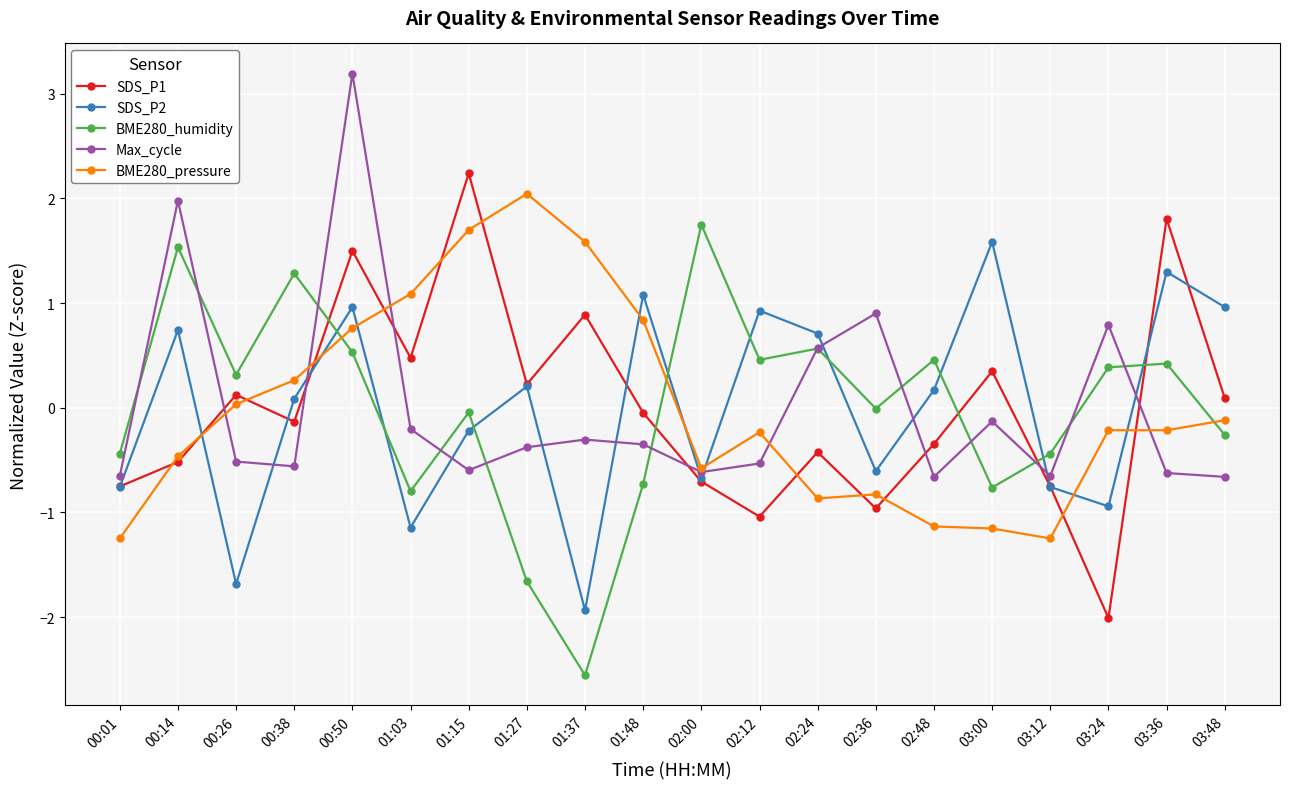

How many values in SDS_P2 are below zero?

9